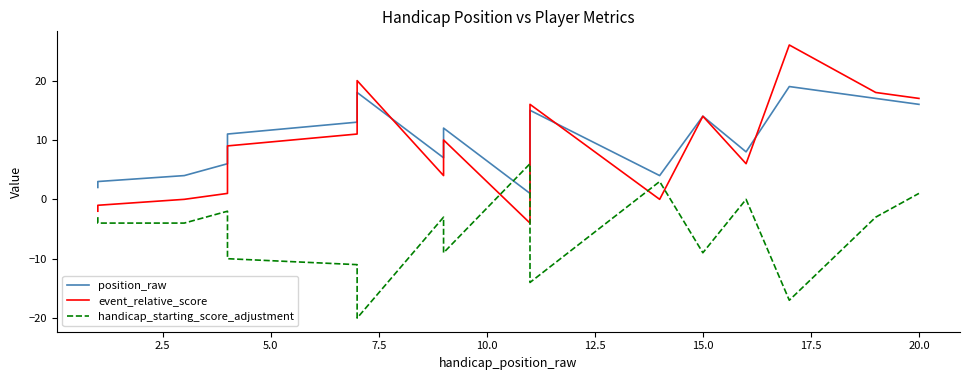

How many data points does each series have?

20